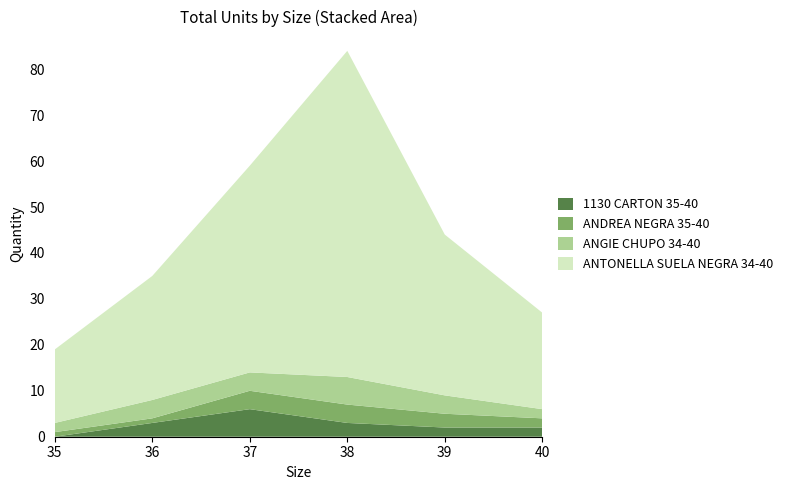

Reading left to right, transcribe all the data shown in this chart.

1130 CARTON 35-40: 35=0	36=3	37=6	38=3	39=2	40=2
ANDREA NEGRA 35-40: 35=1	36=1	37=4	38=4	39=3	40=2
ANGIE CHUPO 34-40: 35=2	36=4	37=4	38=6	39=4	40=2
ANTONELLA SUELA NEGRA 34-40: 35=16	36=27	37=45	38=71	39=35	40=21